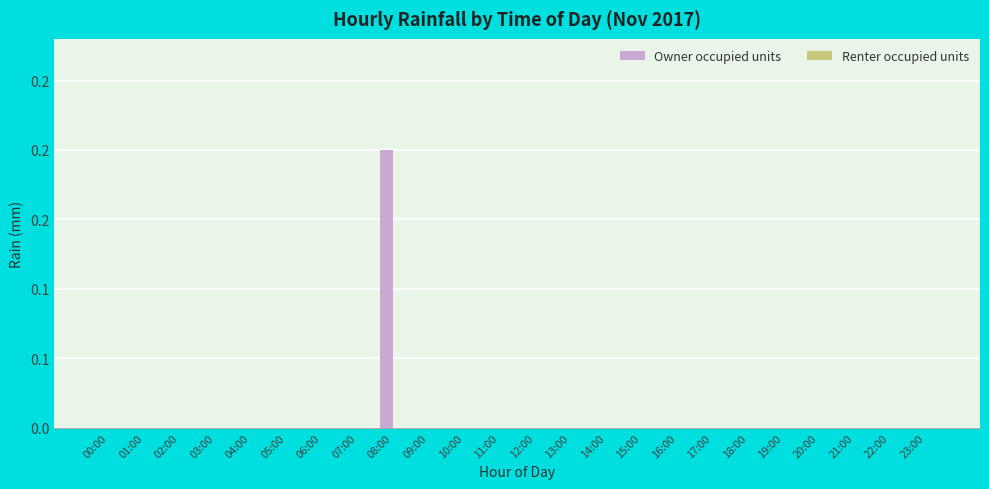

Reading right to left, list all the values displayed in this chart.

Owner occupied units: 0.0	0.0	0.0	0.0	0.0	0.0	0.0	0.0	0.0	0.0	0.0	0.0	0.0	0.0	0.0	0.2	0.0	0.0	0.0	0.0	0.0	0.0	0.0	0.0
Renter occupied units: 0.0	0.0	0.0	0.0	0.0	0.0	0.0	0.0	0.0	0.0	0.0	0.0	0.0	0.0	0.0	0.0	0.0	0.0	0.0	0.0	0.0	0.0	0.0	0.0